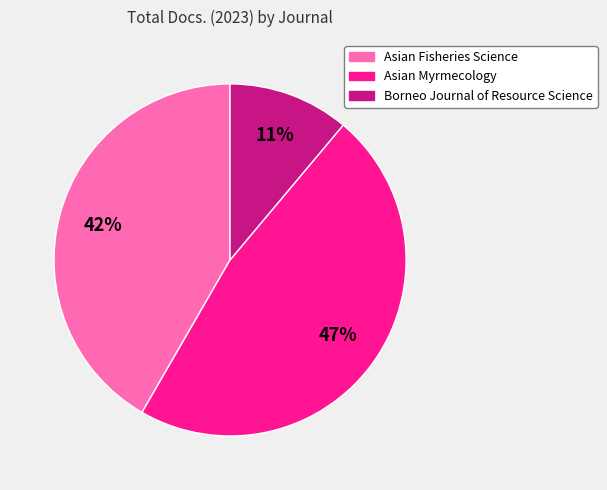

Between Borneo Journal of Resource Science and Asian Fisheries Science, which is larger?

Asian Fisheries Science